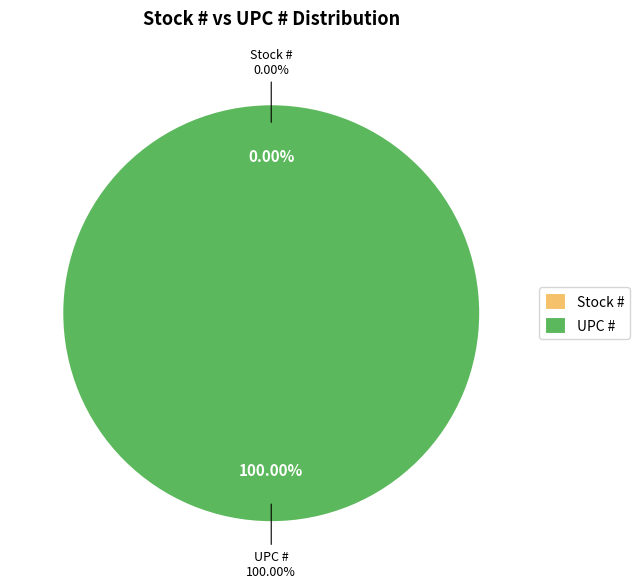

To the nearest percent, what portion does UPC # represent?

100%